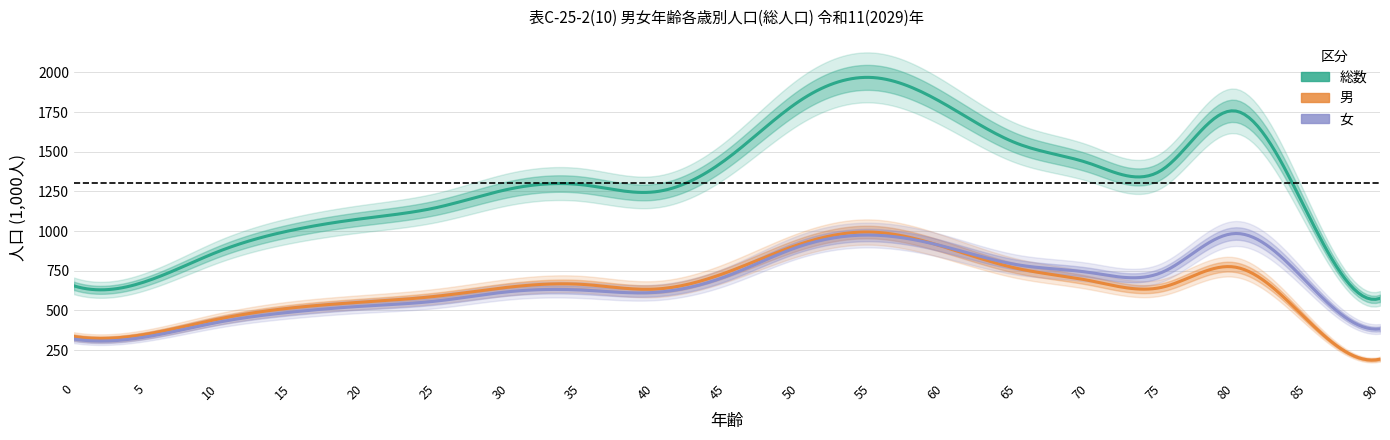

Rank the series by their maximum value, from highest to lowest.

総数, 男, 女